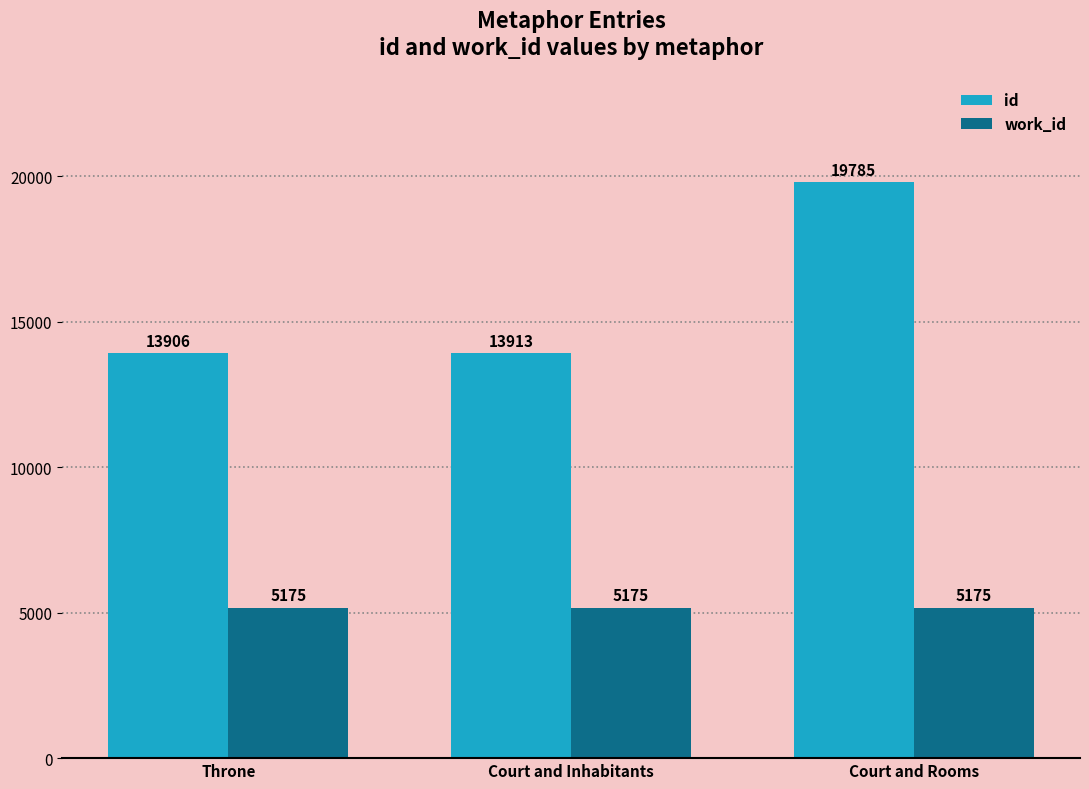

List the series in order of their peak value, highest first.

id, work_id